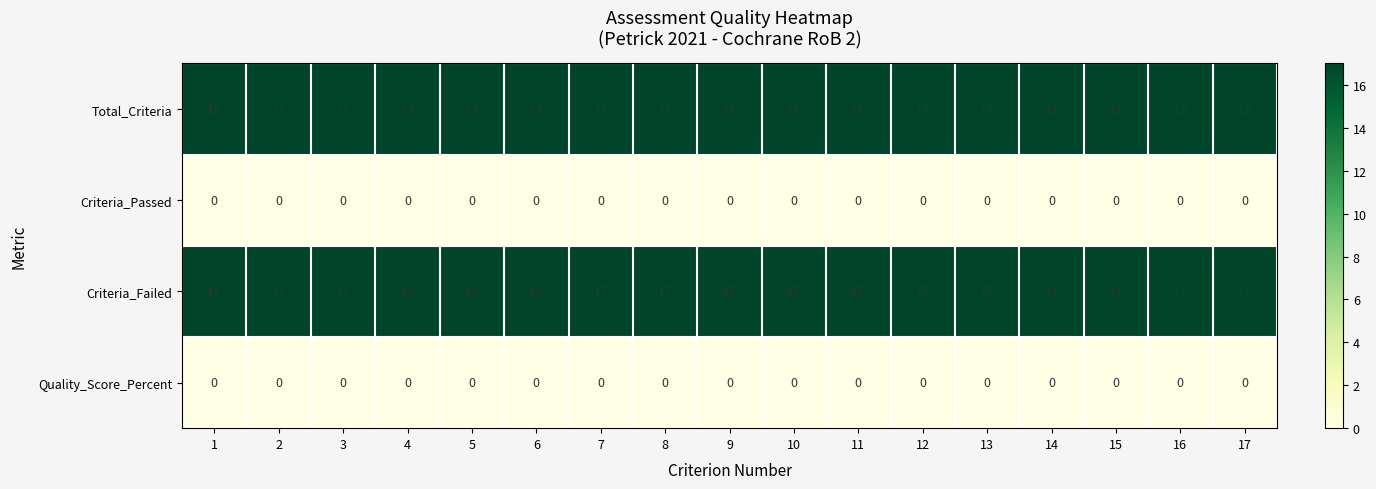

Is the value of Criteria_Failed at 3 greater than the value of Criteria_Passed at 4?

Yes